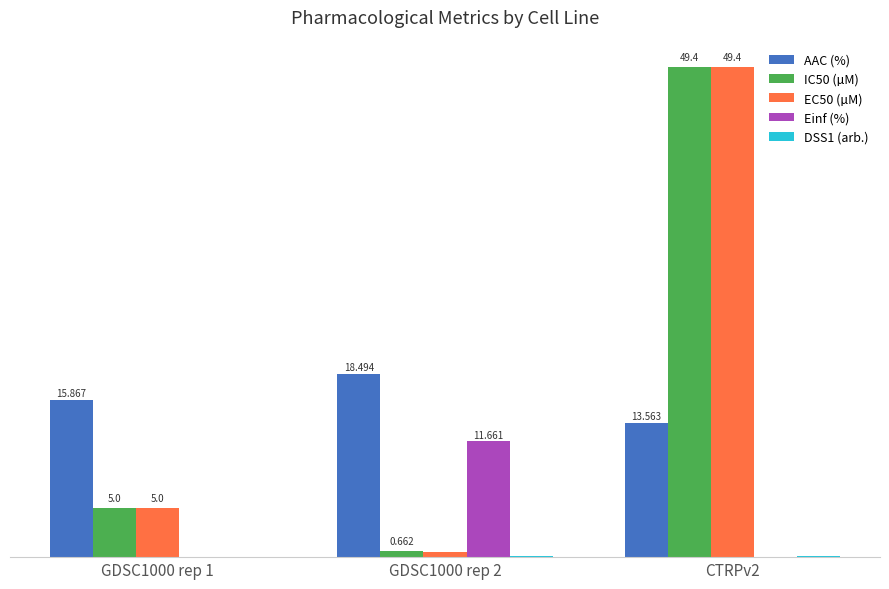

Is the value of IC50 (µM) at CTRPv2 greater than the value of Einf (%) at GDSC1000 rep 1?

Yes